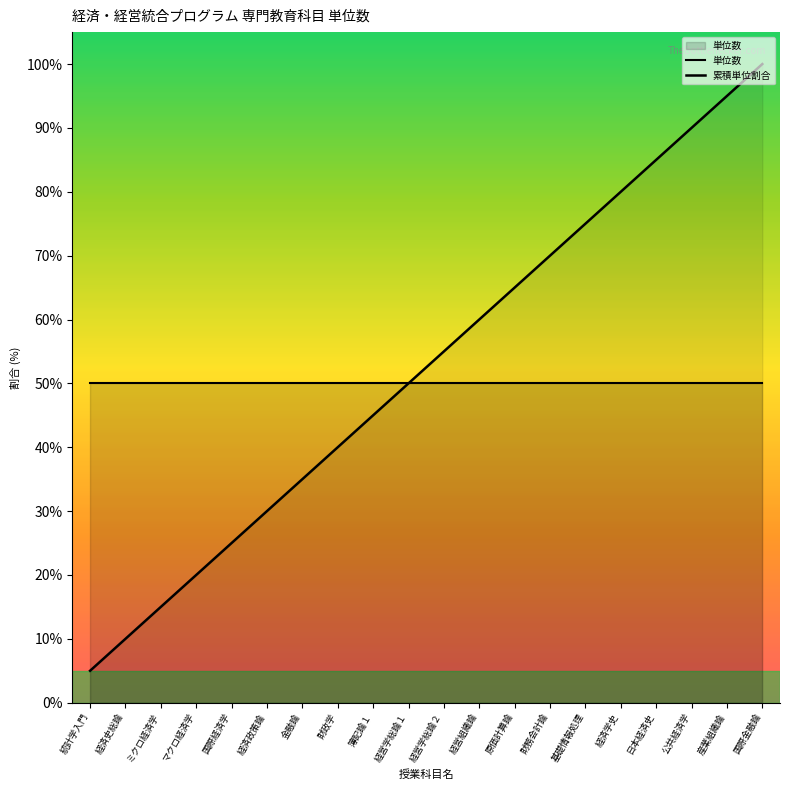

At 経営学総論１, list the series in order from smallest to largest.

単位数, 累積単位割合